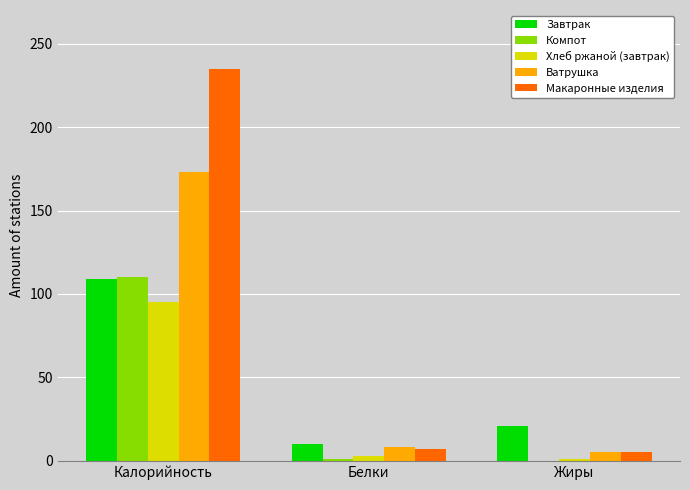

Is the value of Хлеб ржаной (завтрак) at Калорийность greater than the value of Компот at Белки?

Yes